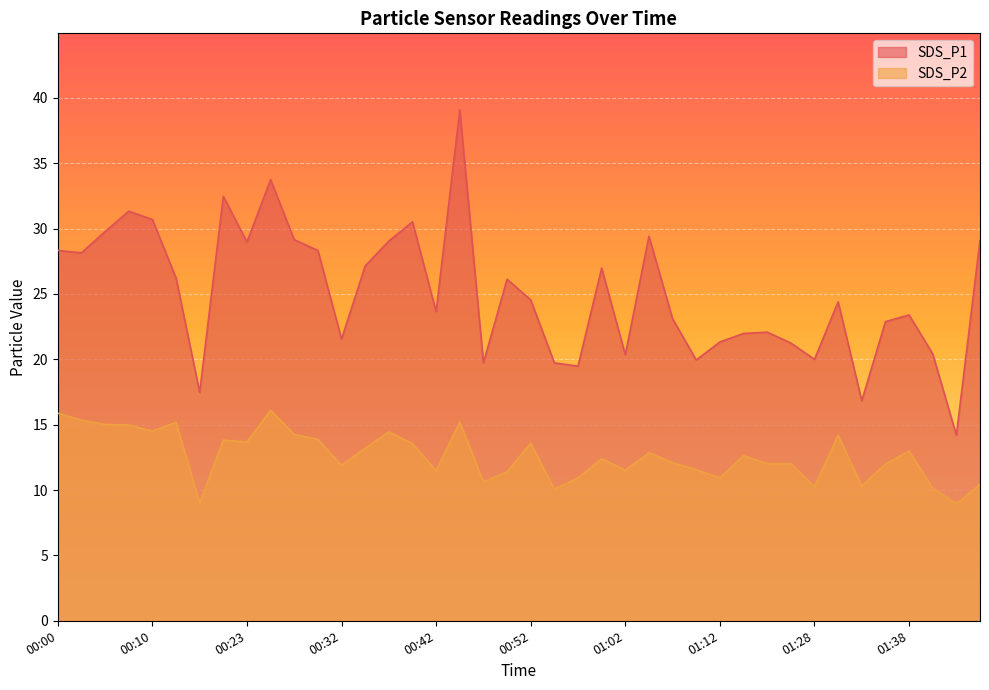

What is the label of the 7th point from the right?

01:30